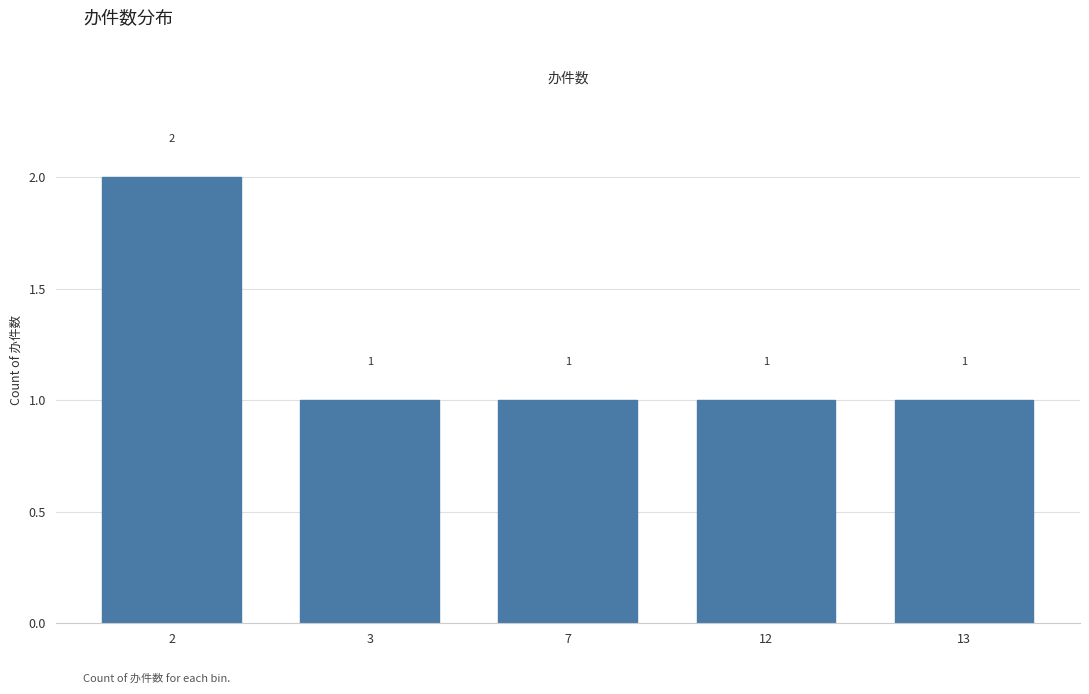

Reading right to left, list all the values displayed in this chart.

13=1	12=1	7=1	3=1	2=2